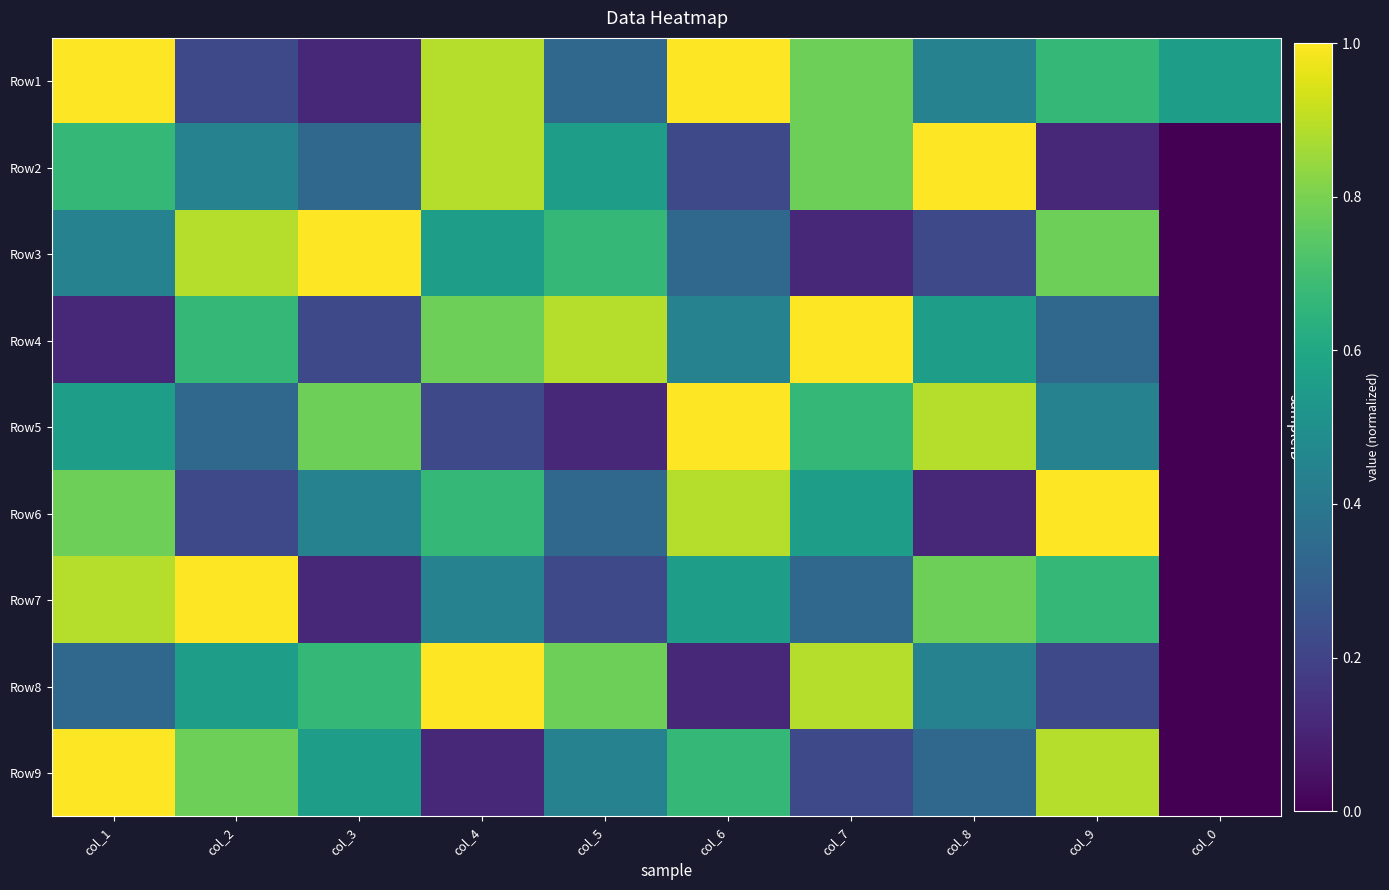

Reading right to left, list all the values displayed in this chart.

Row1: col_0=0.6	col_9=0.7	col_8=0.4	col_7=0.8	col_6=1.0	col_5=0.3	col_4=0.9	col_3=0.1	col_2=0.2	col_1=1.0
Row2: col_0=0.0	col_9=0.1	col_8=1.0	col_7=0.8	col_6=0.2	col_5=0.6	col_4=0.9	col_3=0.3	col_2=0.4	col_1=0.7
Row3: col_0=0.0	col_9=0.8	col_8=0.2	col_7=0.1	col_6=0.3	col_5=0.7	col_4=0.6	col_3=1.0	col_2=0.9	col_1=0.4
Row4: col_0=0.0	col_9=0.3	col_8=0.6	col_7=1.0	col_6=0.4	col_5=0.9	col_4=0.8	col_3=0.2	col_2=0.7	col_1=0.1
Row5: col_0=0.0	col_9=0.4	col_8=0.9	col_7=0.7	col_6=1.0	col_5=0.1	col_4=0.2	col_3=0.8	col_2=0.3	col_1=0.6
Row6: col_0=0.0	col_9=1.0	col_8=0.1	col_7=0.6	col_6=0.9	col_5=0.3	col_4=0.7	col_3=0.4	col_2=0.2	col_1=0.8
Row7: col_0=0.0	col_9=0.7	col_8=0.8	col_7=0.3	col_6=0.6	col_5=0.2	col_4=0.4	col_3=0.1	col_2=1.0	col_1=0.9
Row8: col_0=0.0	col_9=0.2	col_8=0.4	col_7=0.9	col_6=0.1	col_5=0.8	col_4=1.0	col_3=0.7	col_2=0.6	col_1=0.3
Row9: col_0=0.0	col_9=0.9	col_8=0.3	col_7=0.2	col_6=0.7	col_5=0.4	col_4=0.1	col_3=0.6	col_2=0.8	col_1=1.0